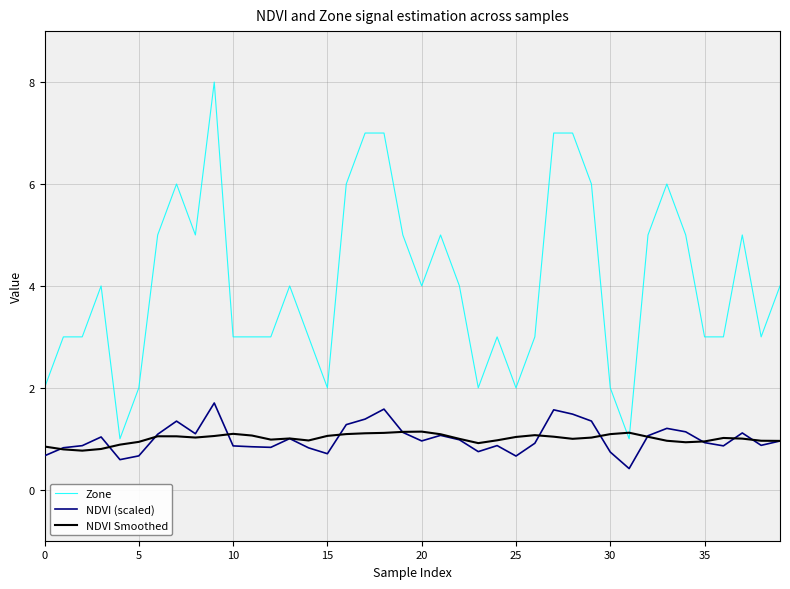

Which series has the widest spread of values?

Zone